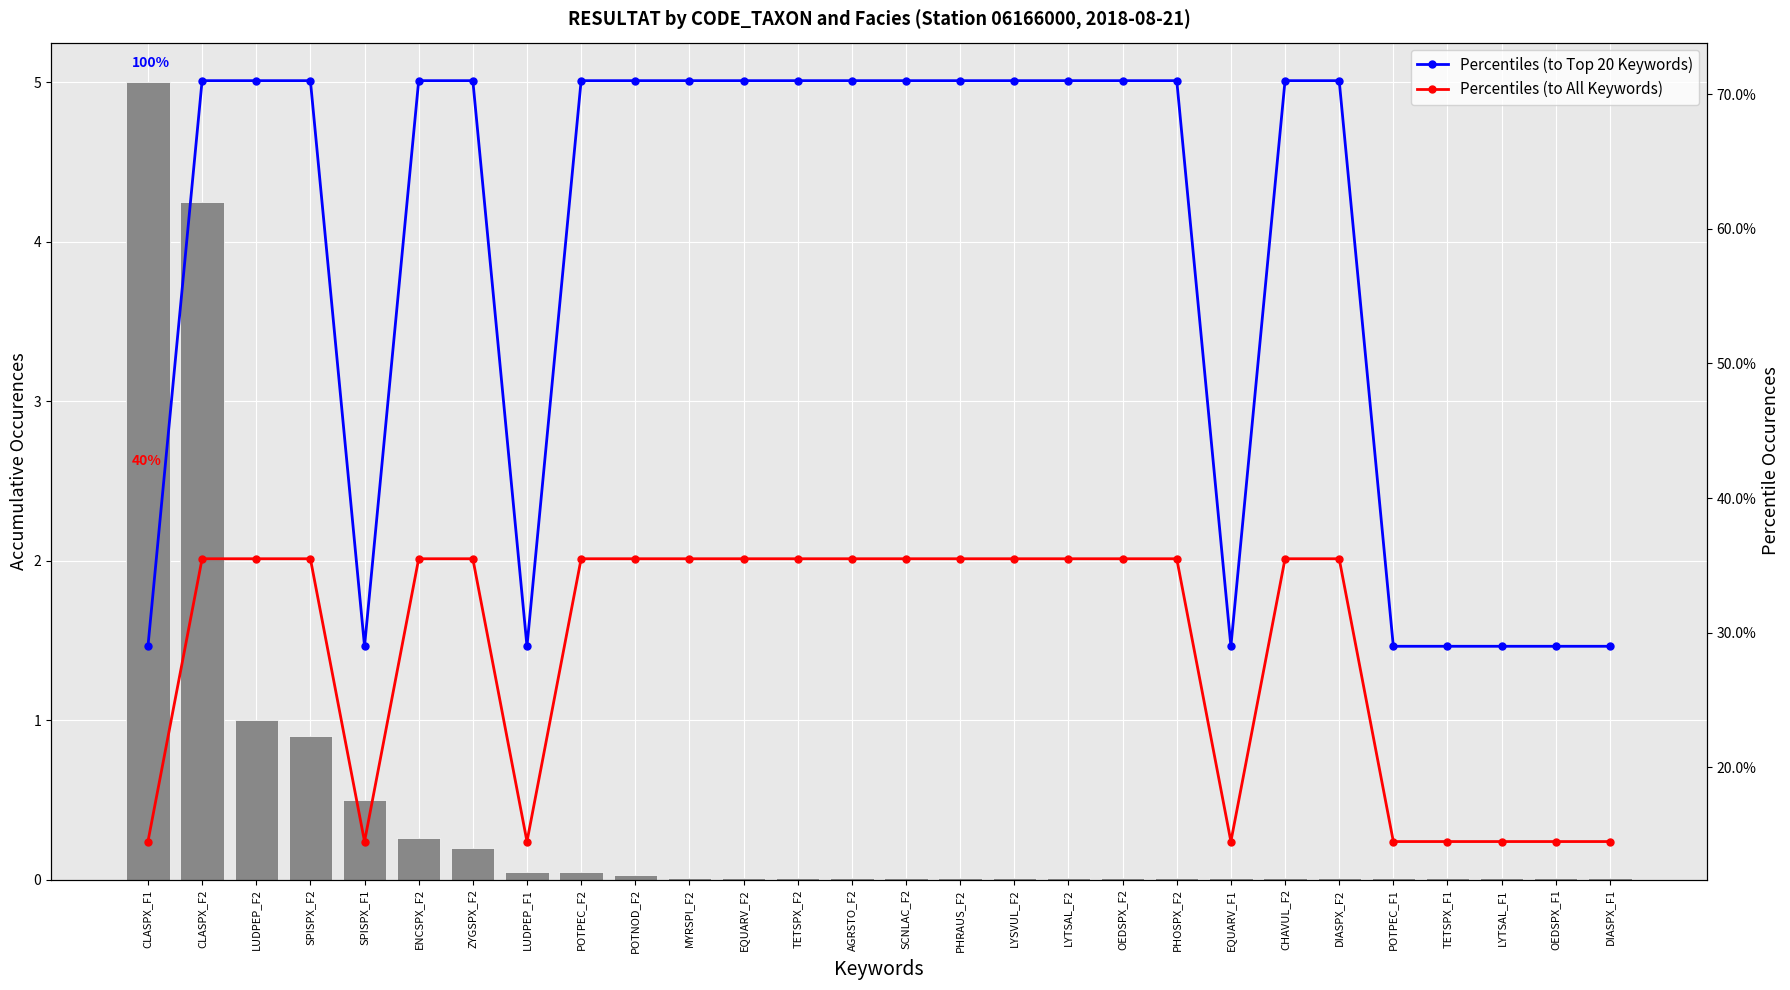

What is the difference between the maximum and minimum values in the RESULTAT series?

5.0